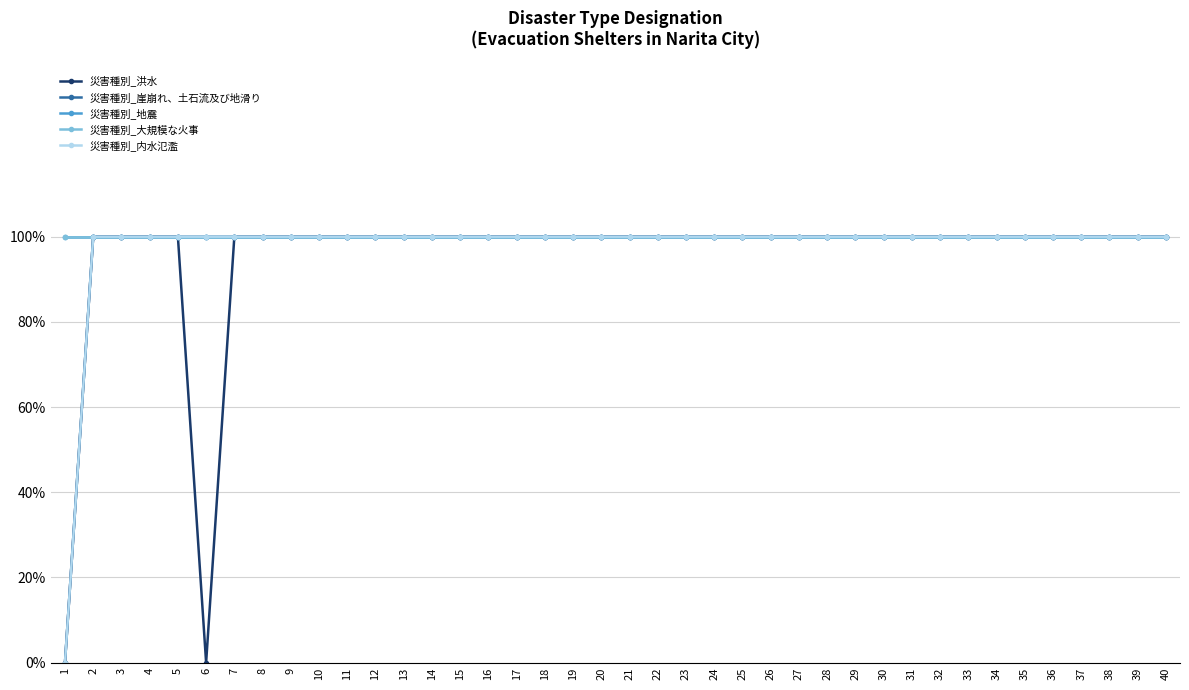

Is this an area chart (filled region under the line)?

No